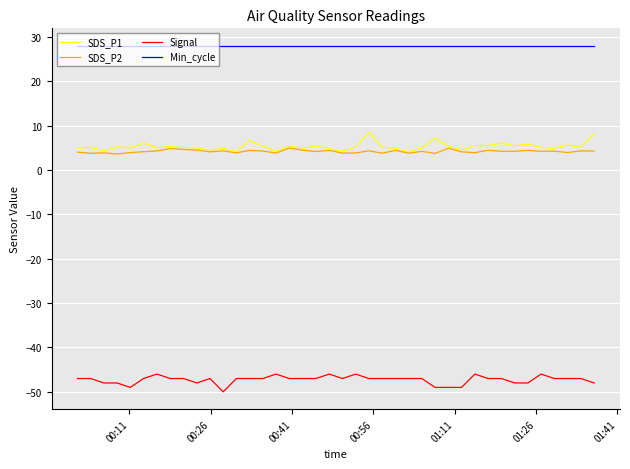

True or false: SDS_P1 and Min_cycle cross at least once.

False